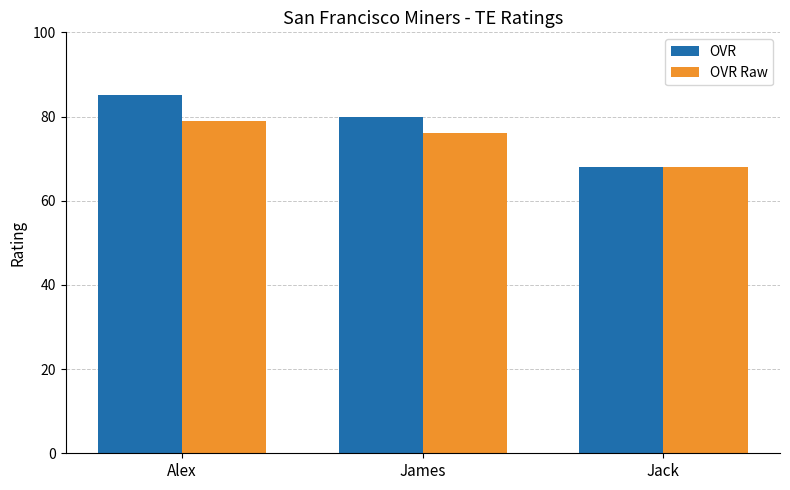

True or false: OVR Raw has a value of 40 at Alex.

False